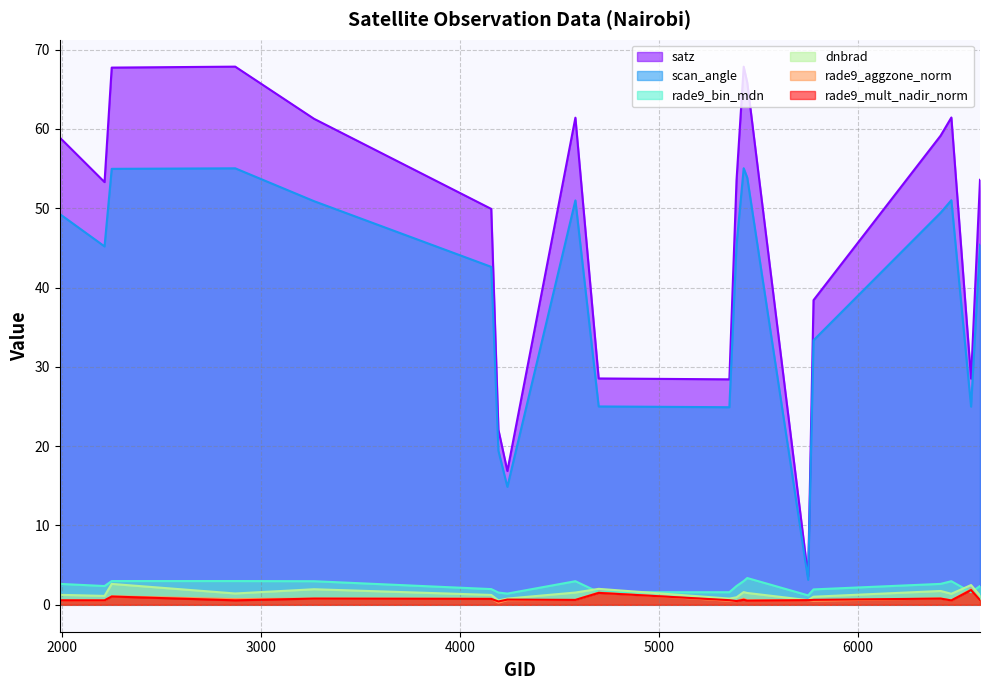

True or false: dnbrad and rade9_mult_nadir_norm cross at least once.

False